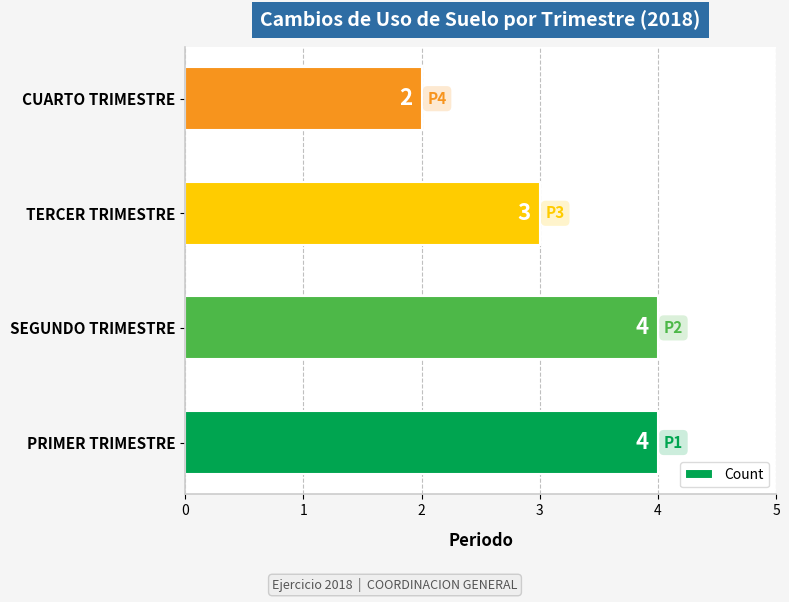

What is the ratio of the value at SEGUNDO TRIMESTRE to the value at TERCER TRIMESTRE?

1.3